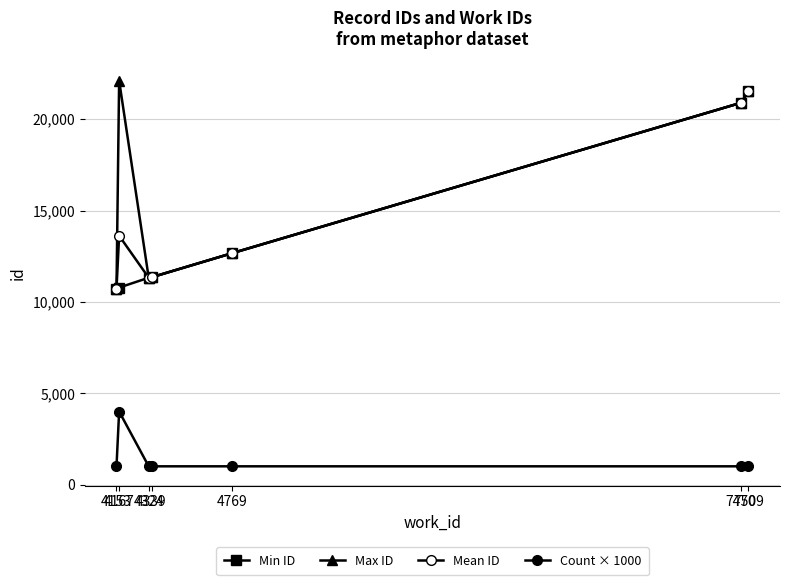

What is the value of the Count × 1000 point at the 3rd from the left?

1000.0